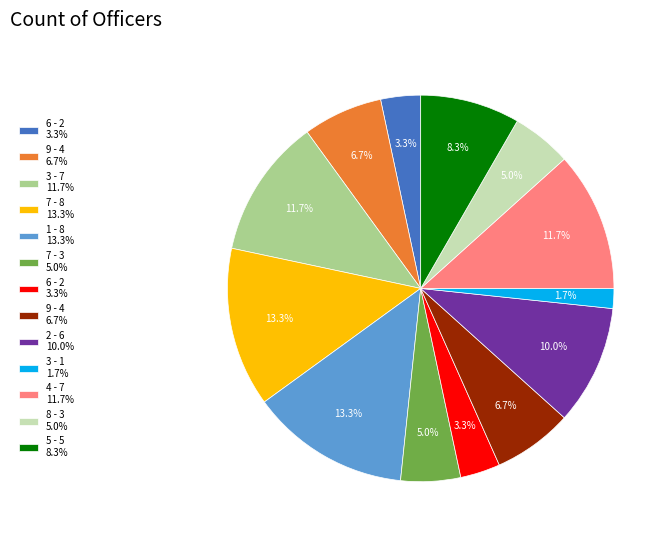

Is there any slice that represents more than half of the pie?

No